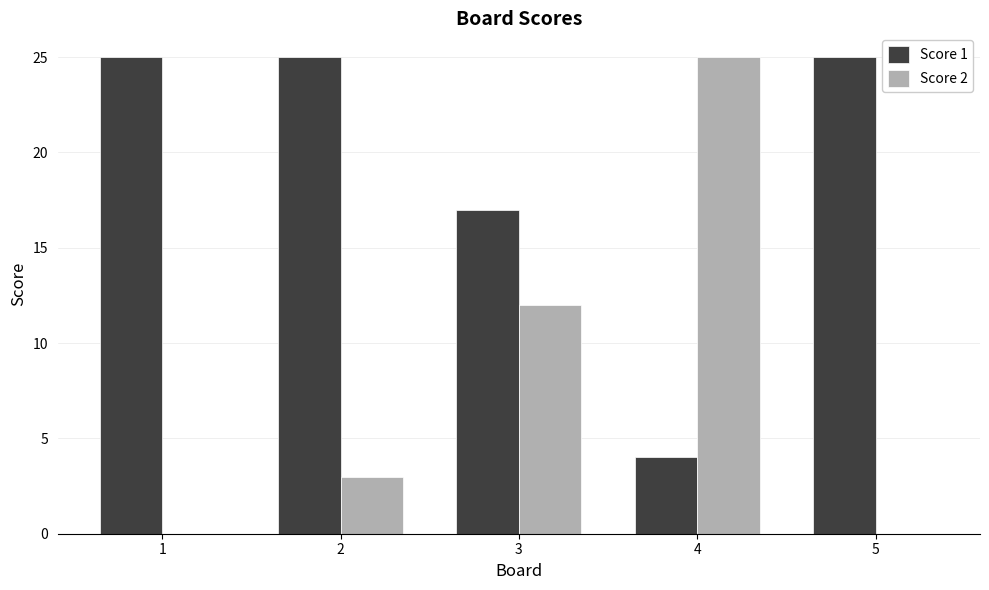

What is the total value across all series at 3?

29